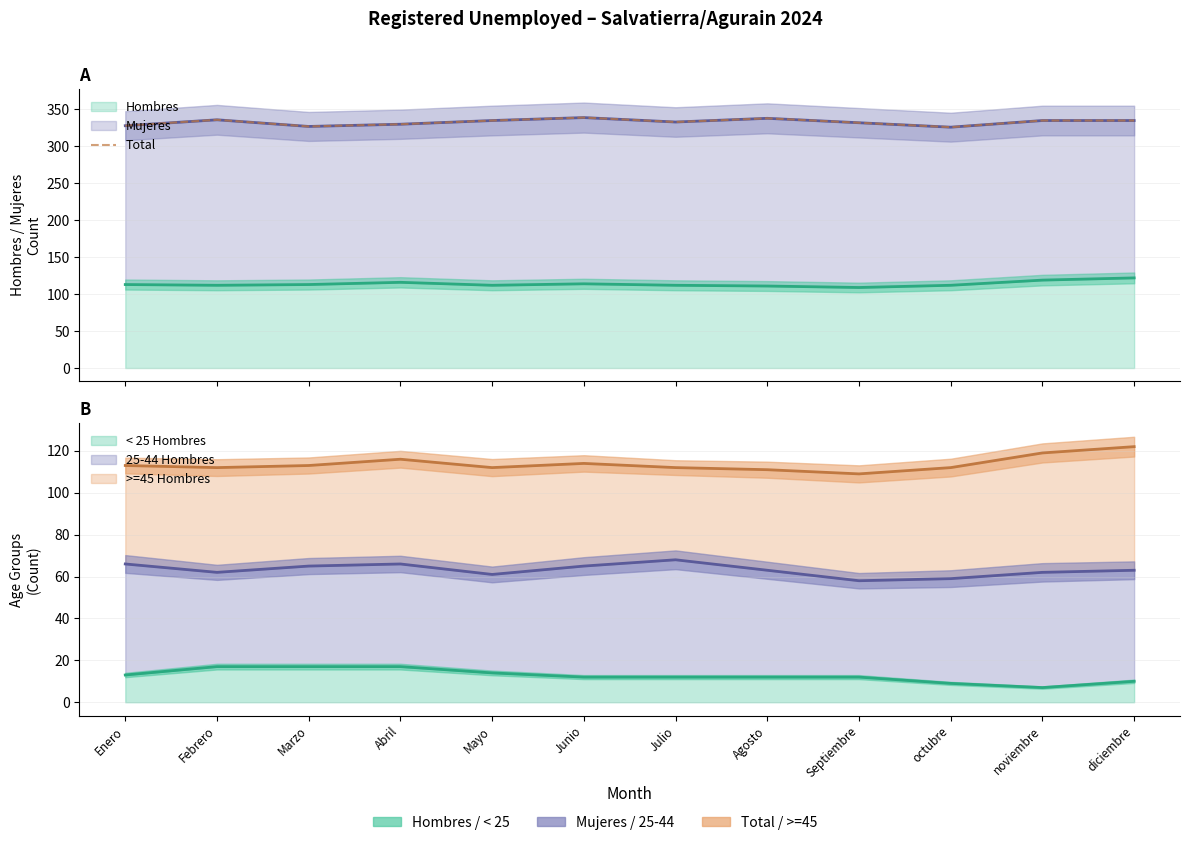

Rank the categories by value from highest to lowest.

Junio, Agosto, Febrero, Mayo, noviembre, diciembre, Julio, Septiembre, Abril, Enero, Marzo, octubre